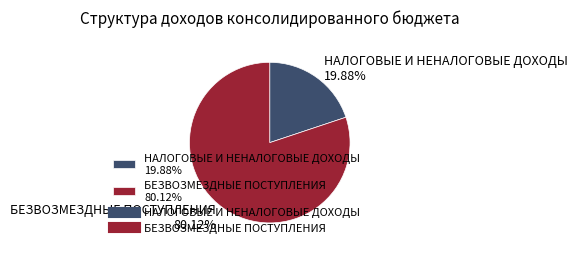

Which slice is the smallest?

НАЛОГОВЫЕ И НЕНАЛОГОВЫЕ ДОХОДЫ